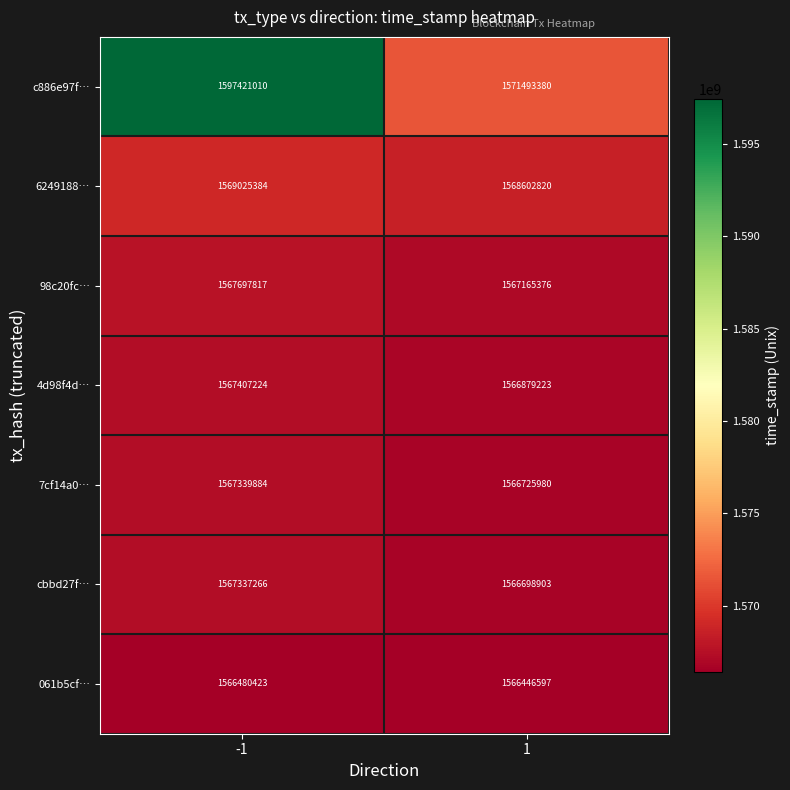

What is the difference between the maximum and minimum values in the 6249188… series?

422564